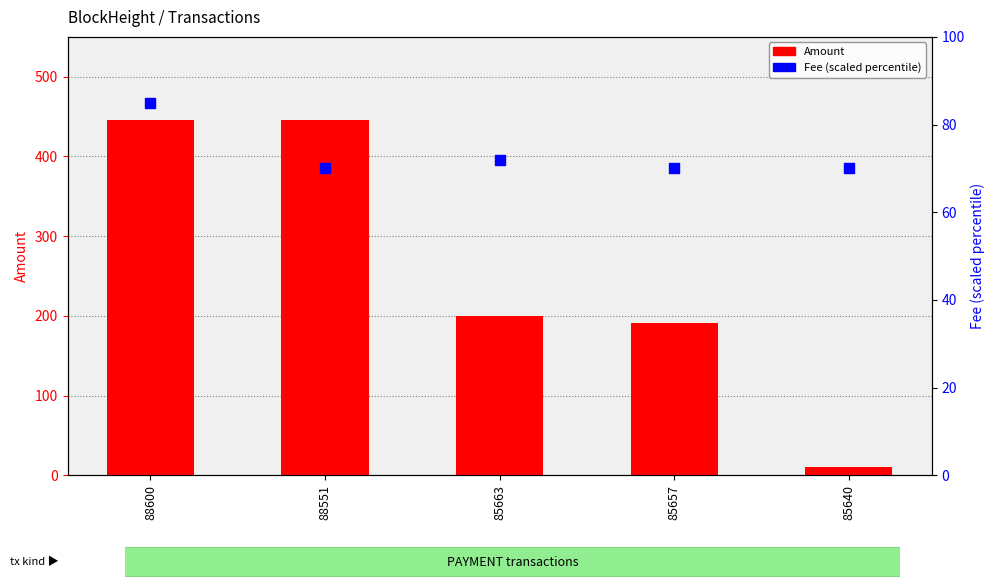

Which series contains the lowest Y value?

Amount